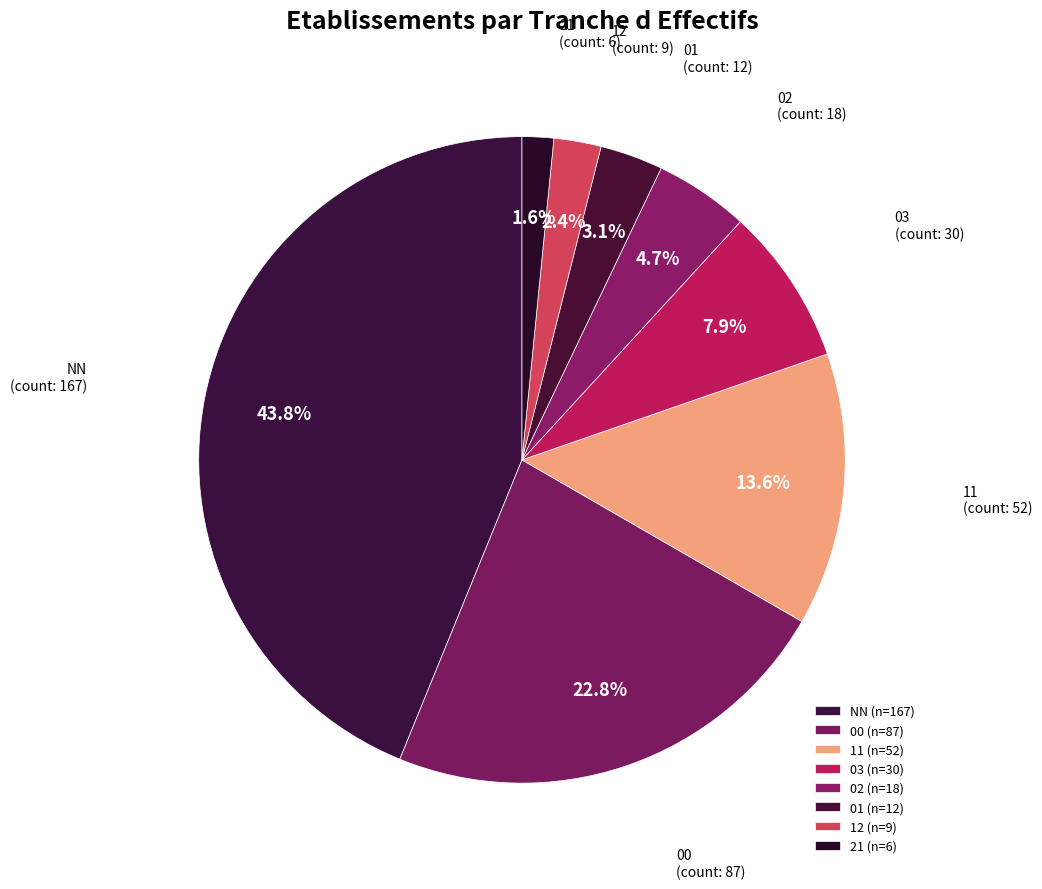

Between 11 and 03, which is larger?

11